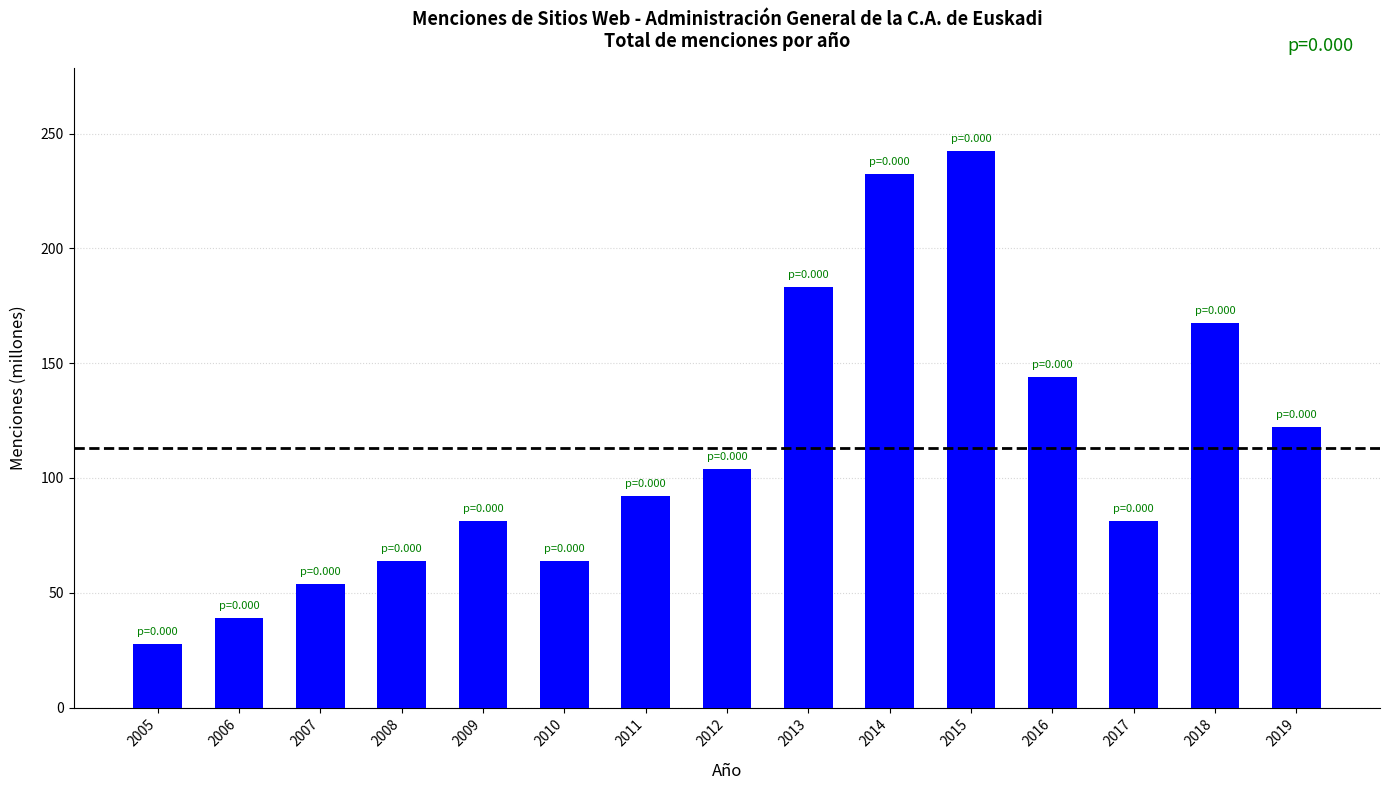

At which category does the chart reach its minimum across all series?

2005